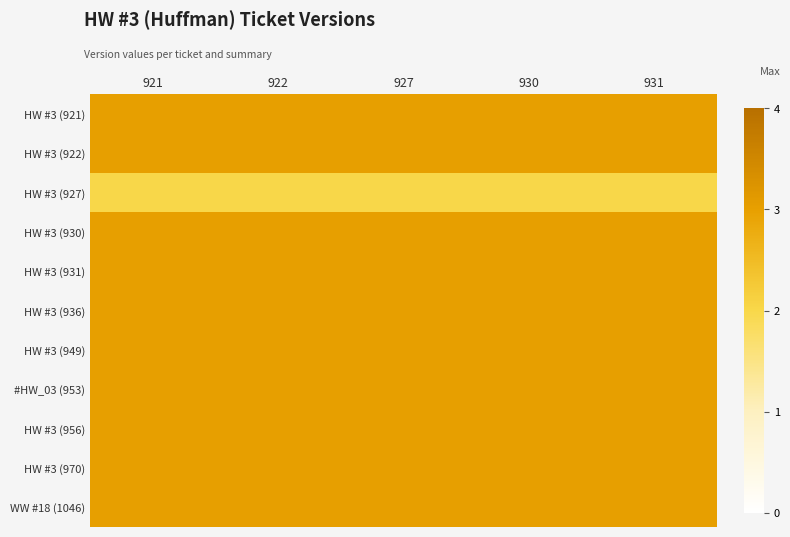

What is the spread (max minus min) of values at 927?

1